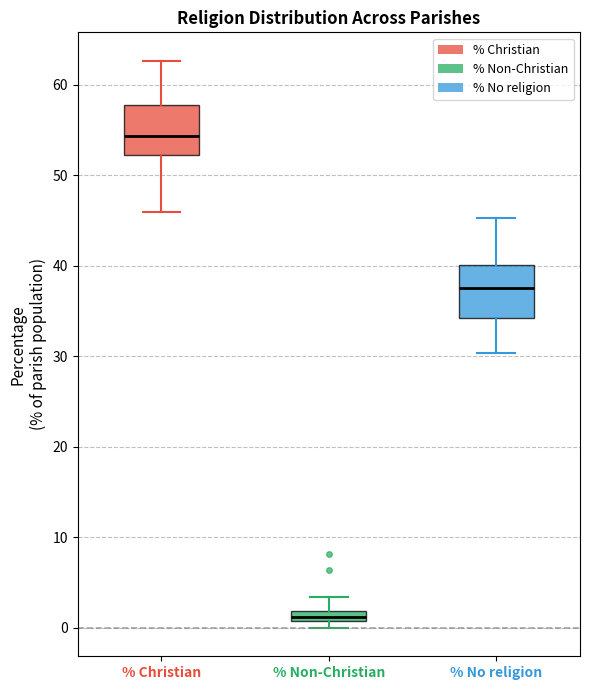

Where is the upper edge of the box for % Christian on the y-axis? The values are not printed on the chart, so give them approximately, as read against the axis.

58